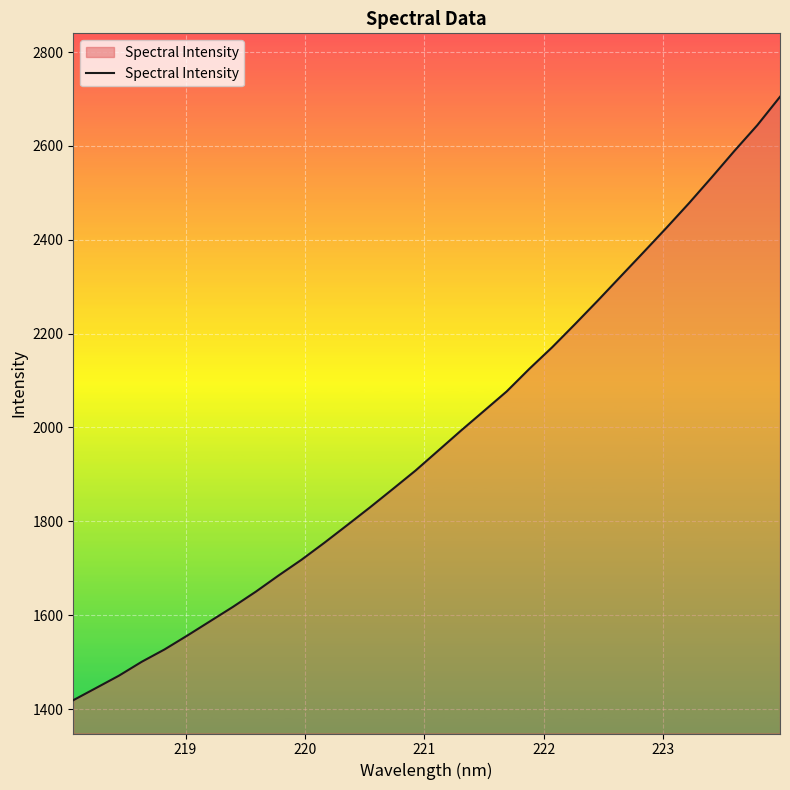

What is the difference between the second highest and second lowest values?

1199.0